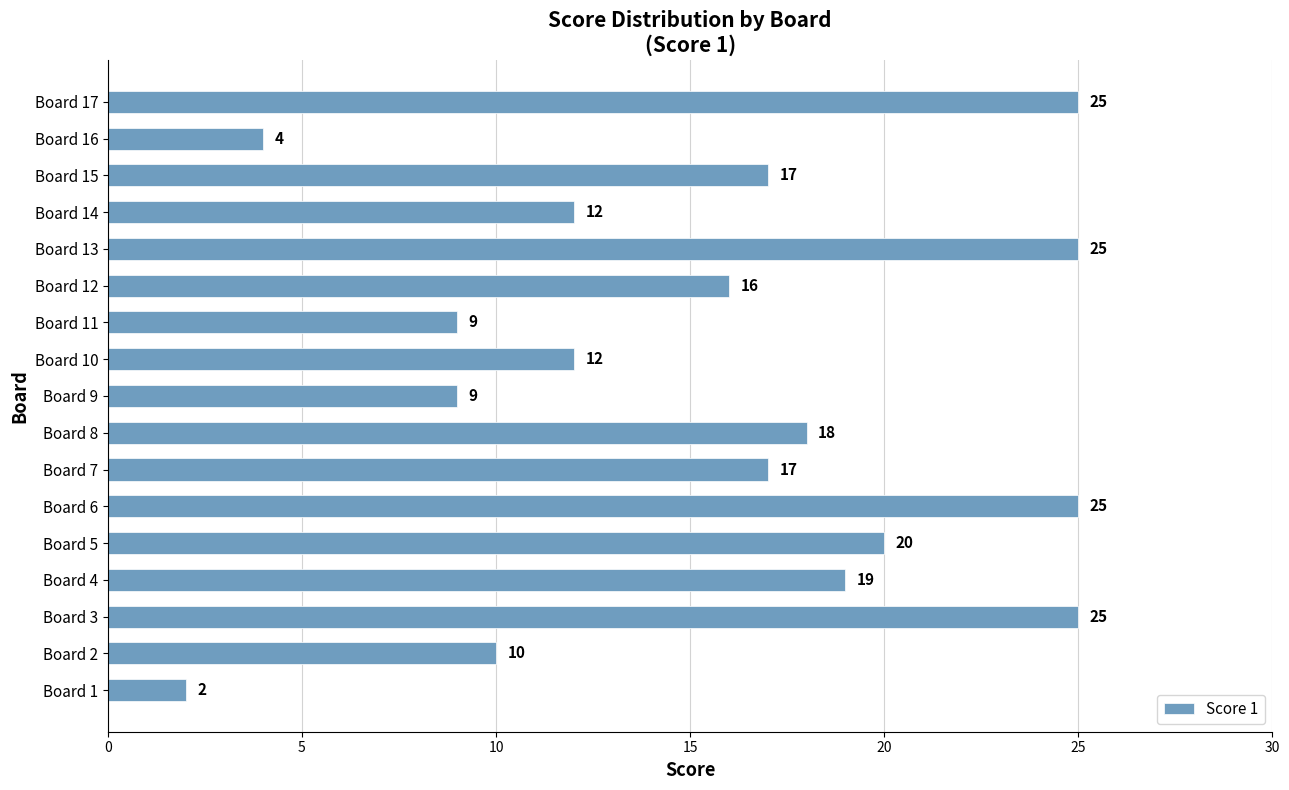

Read the value at Board 2.

10